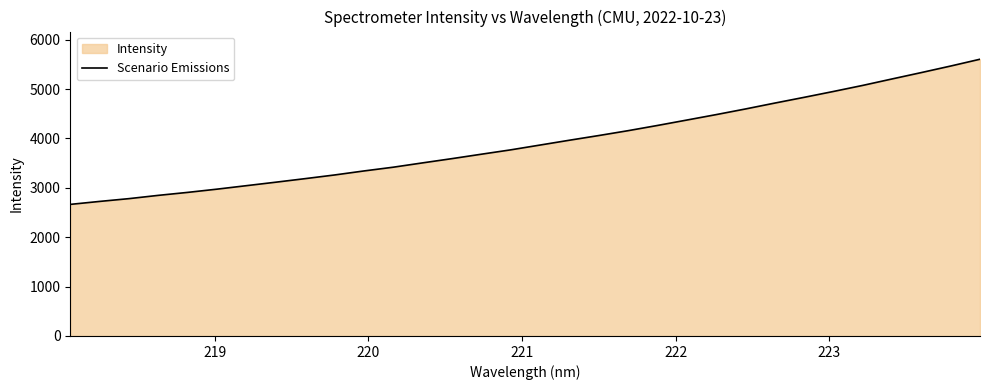

What is the minimum value shown in the chart?

2664.8